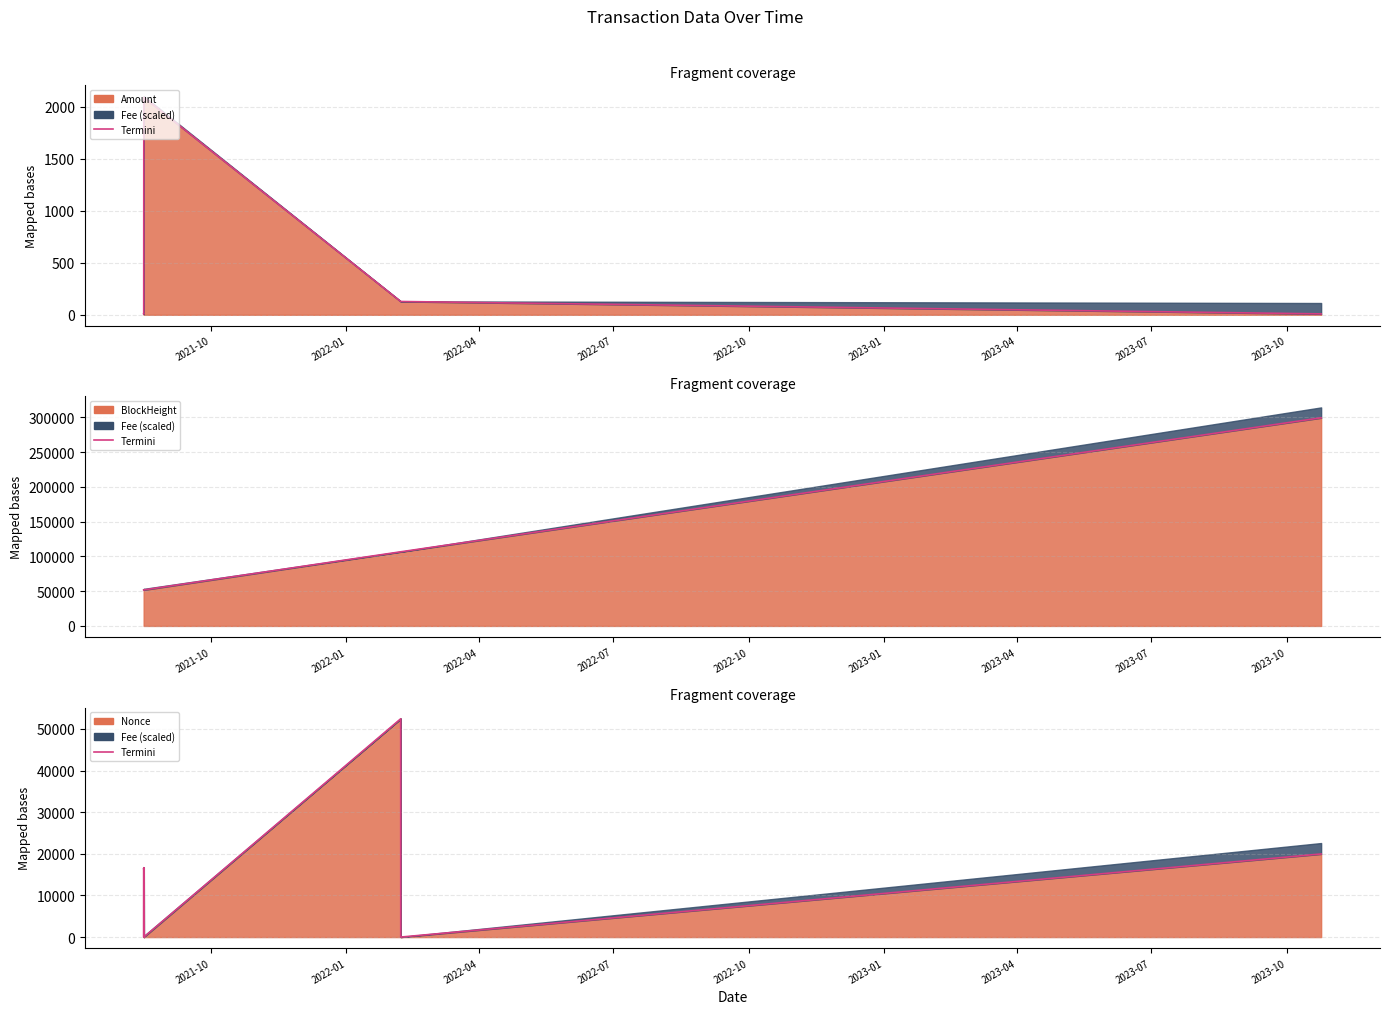

What is the value of the 2nd point from the left?

16542